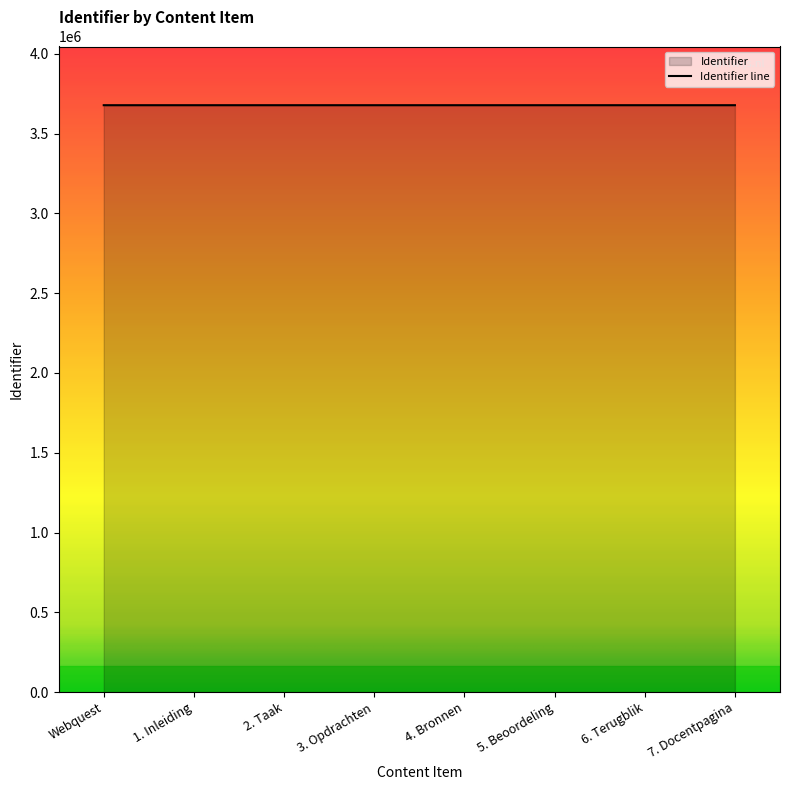

What is the change in value from 6. Terugblik to 7. Docentpagina?

+2